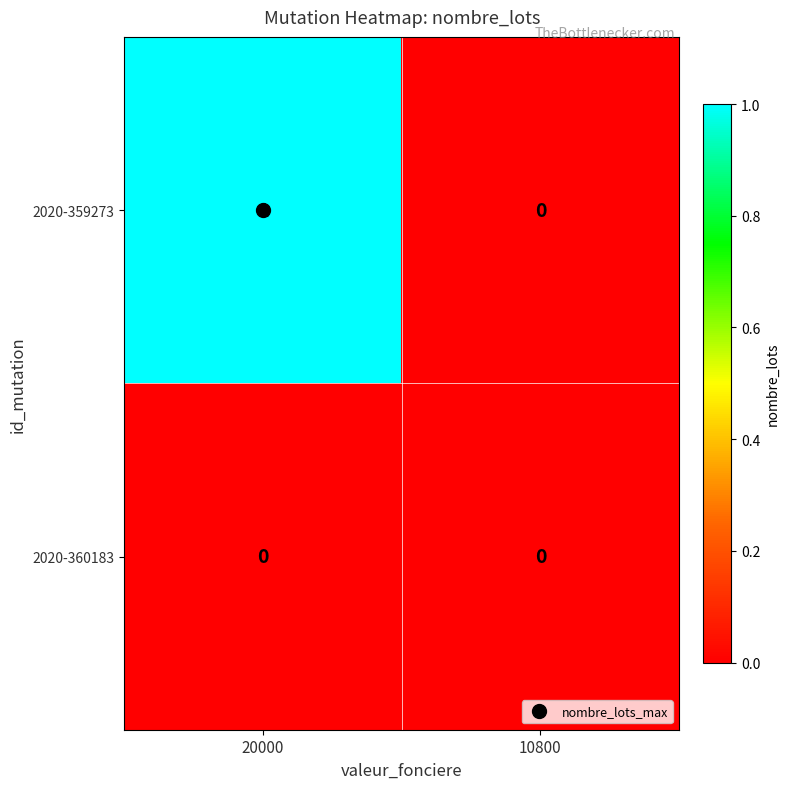

List the series in order of their overall mean, highest first.

2020-359273, 2020-360183